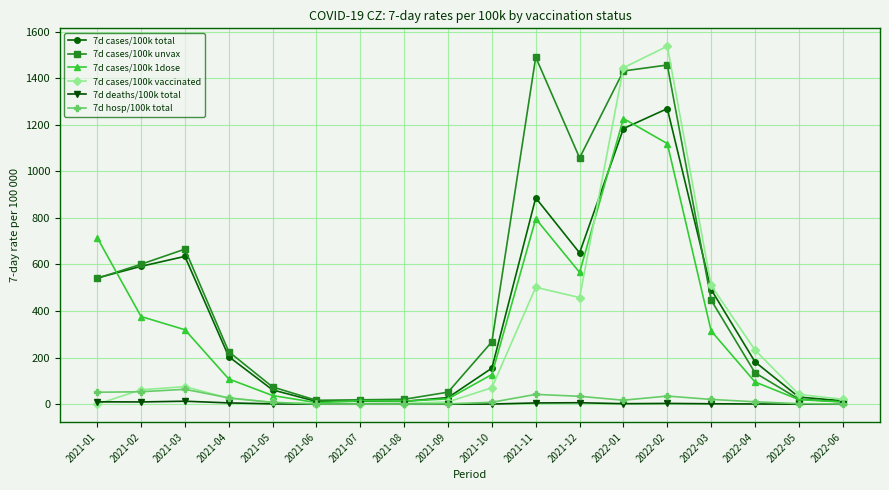

What is the average value of the 7d cases/100k unvax series?

474.0